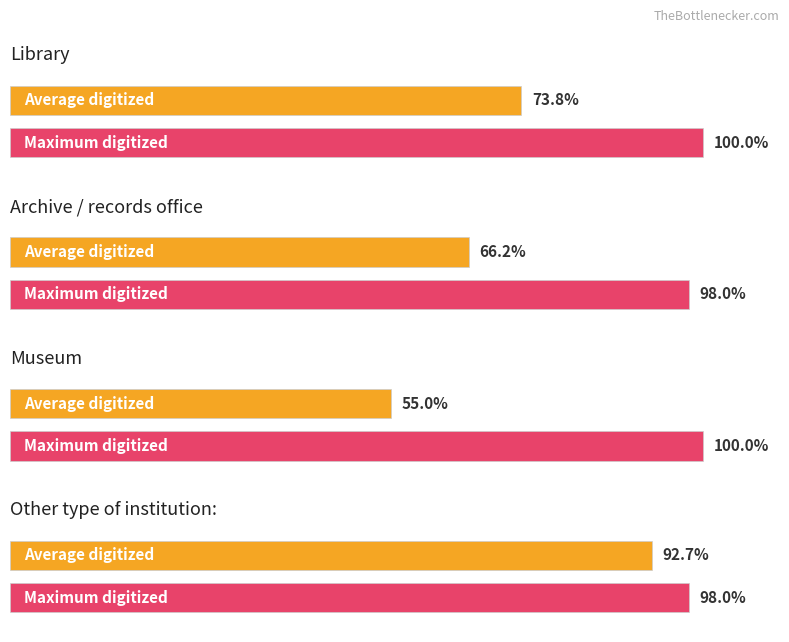

How many groups of bars are there?

4